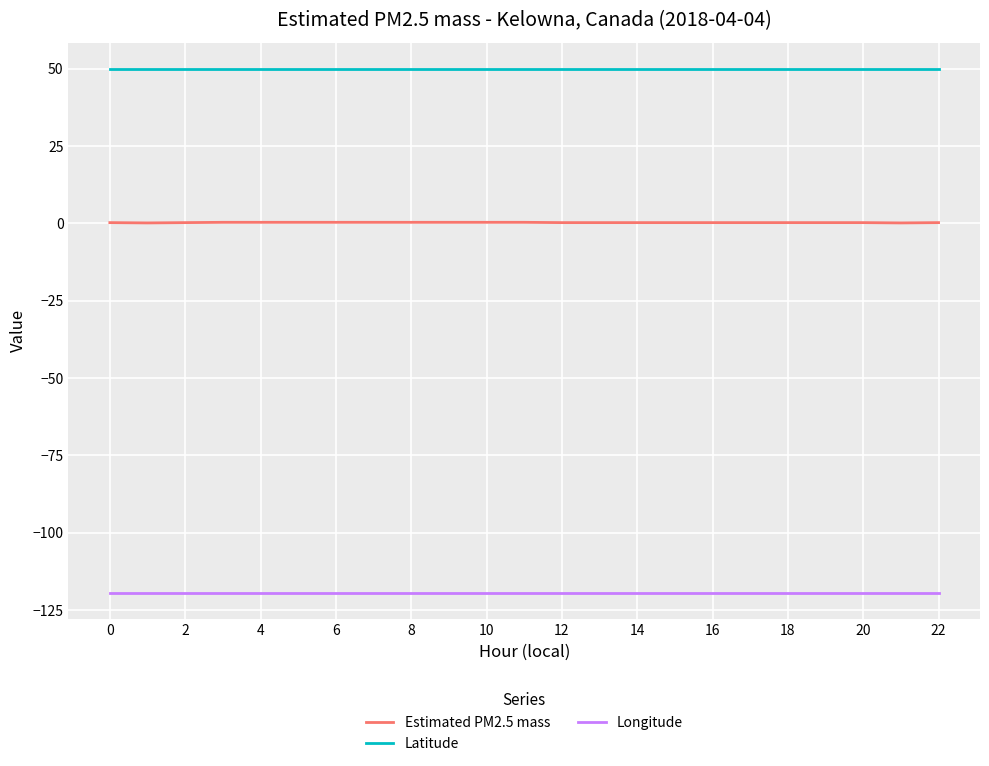

How many lines are shown in the chart?

3